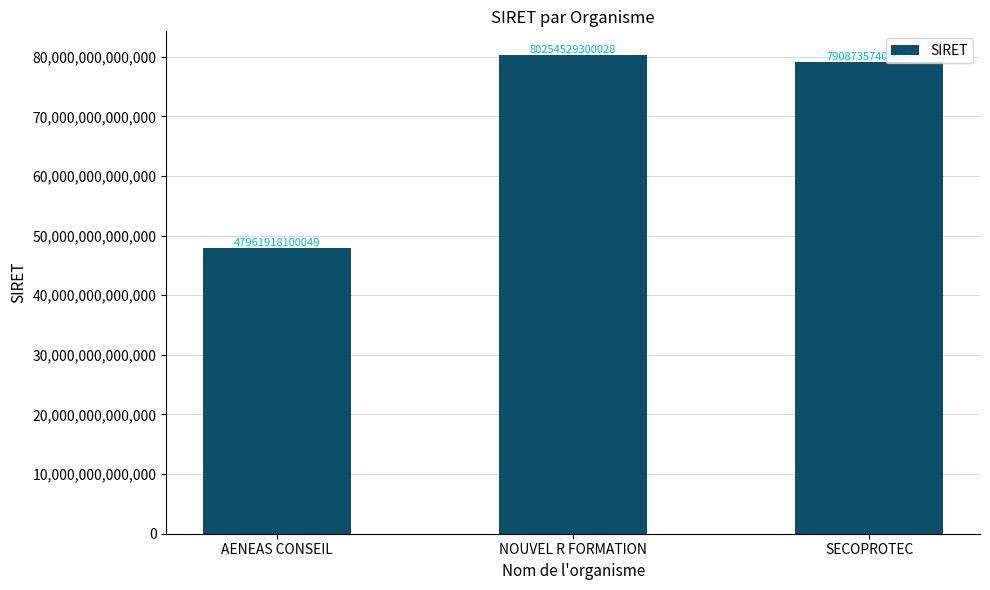

Which category has the lowest value across all series?

AENEAS CONSEIL